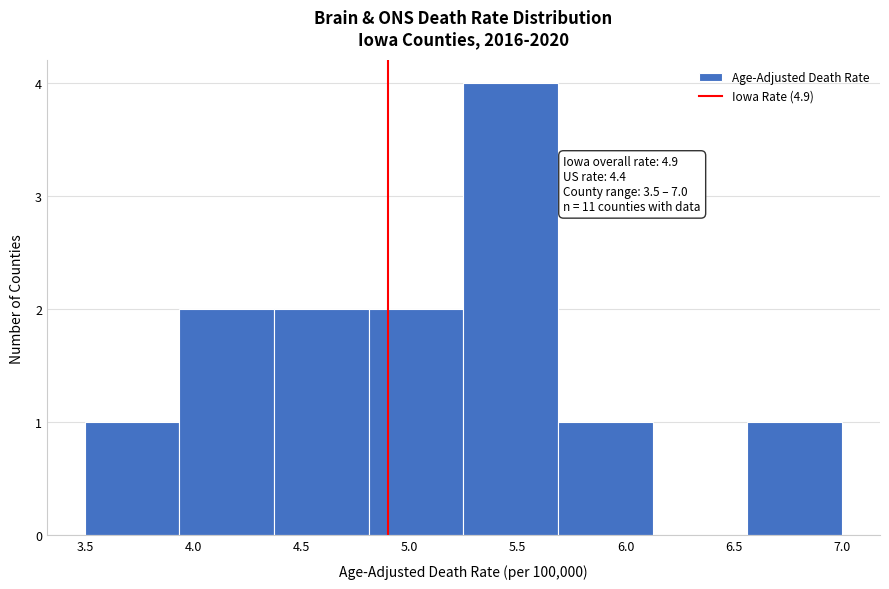

Which range on the x-axis has the tallest bar?

5.25 to 5.70